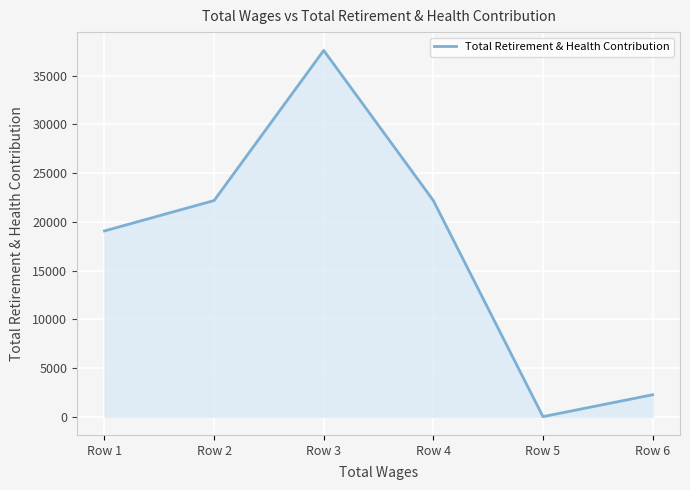

What is the sum of all values?

103260